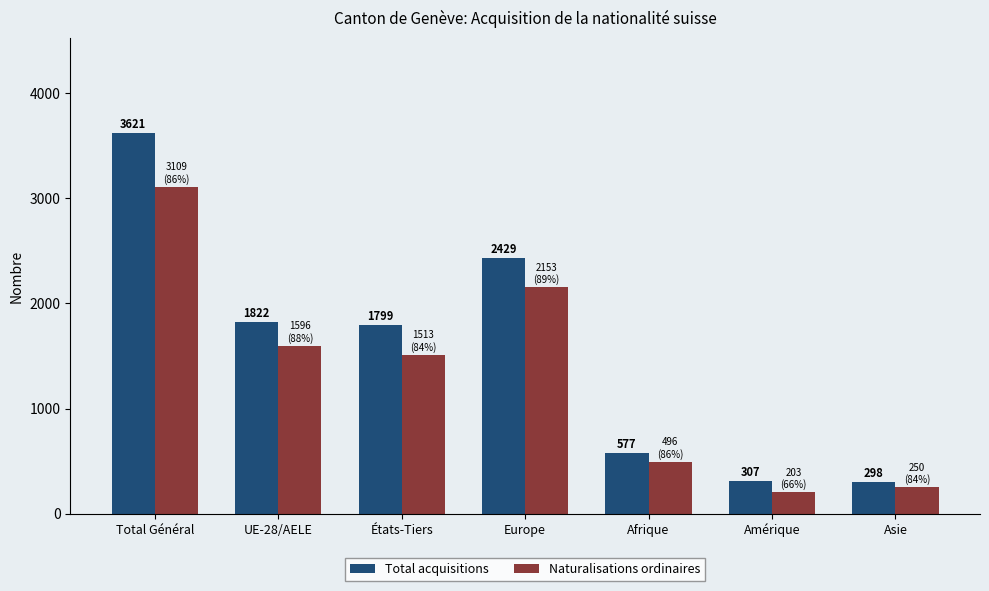

What is the total value across all series at Total Général?

6730